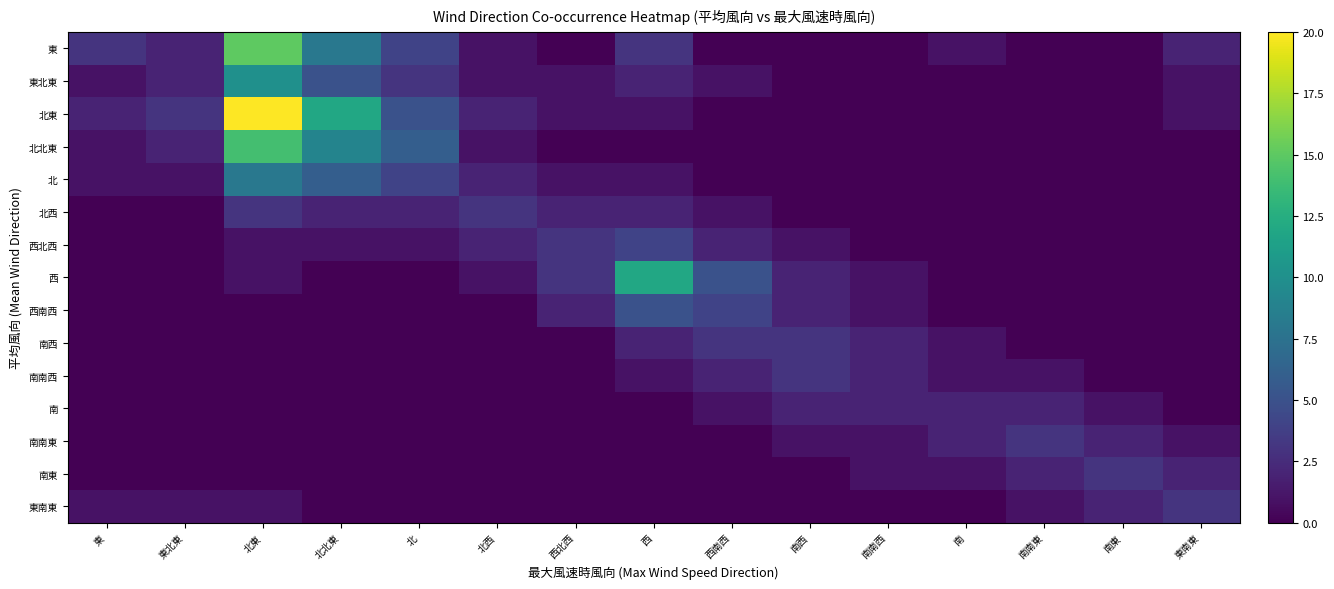

How many data points does each series have?

15